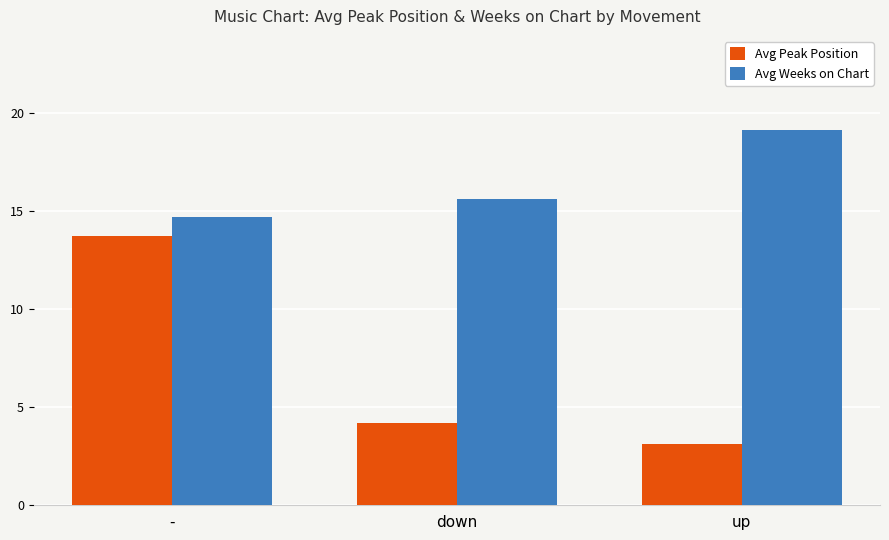

Are the bars grouped side by side (vs. stacked)?

Yes